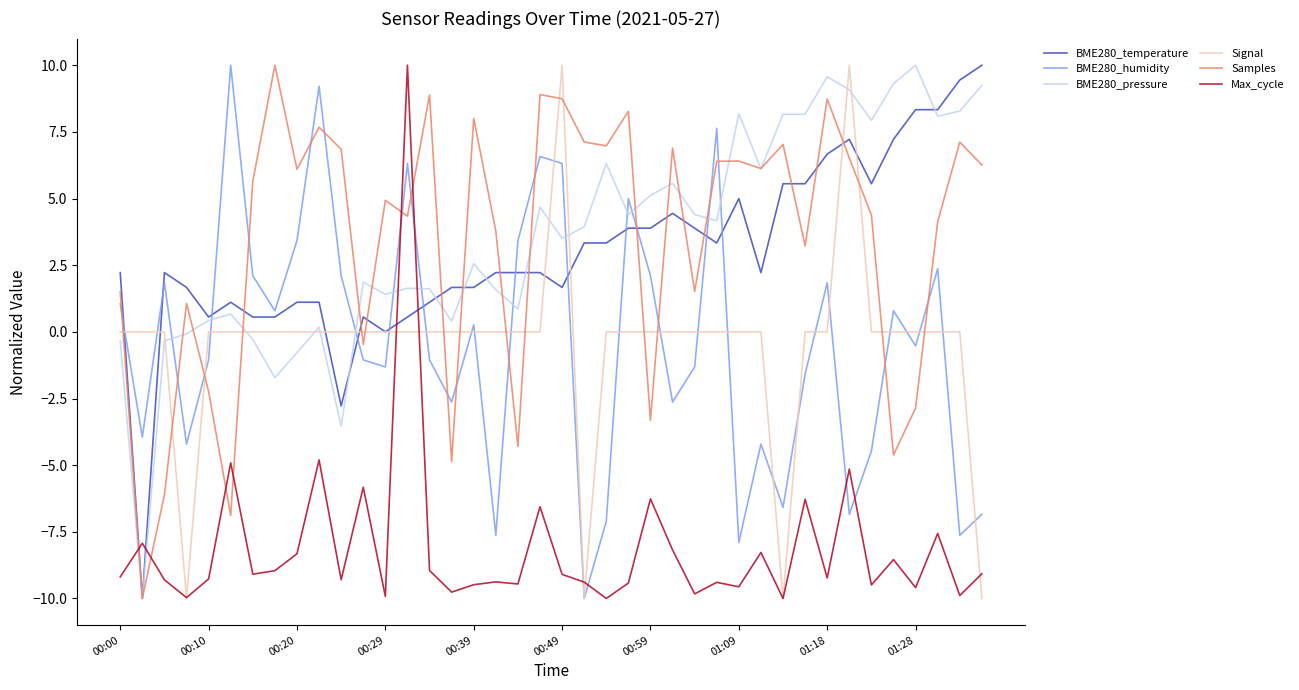

True or false: Samples and Signal cross at least once.

True